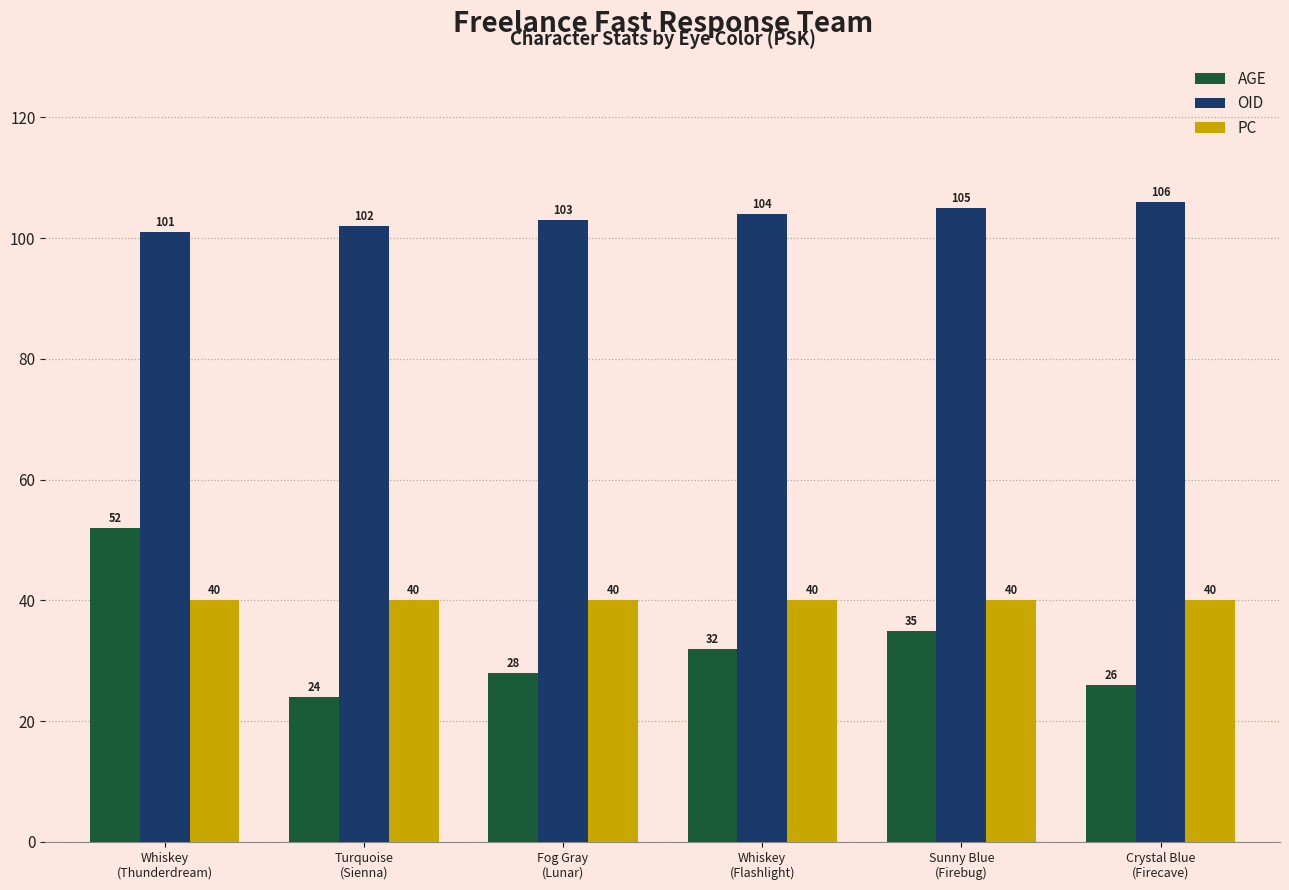

What is the total value across all series at Turquoise
(Sienna)?

166